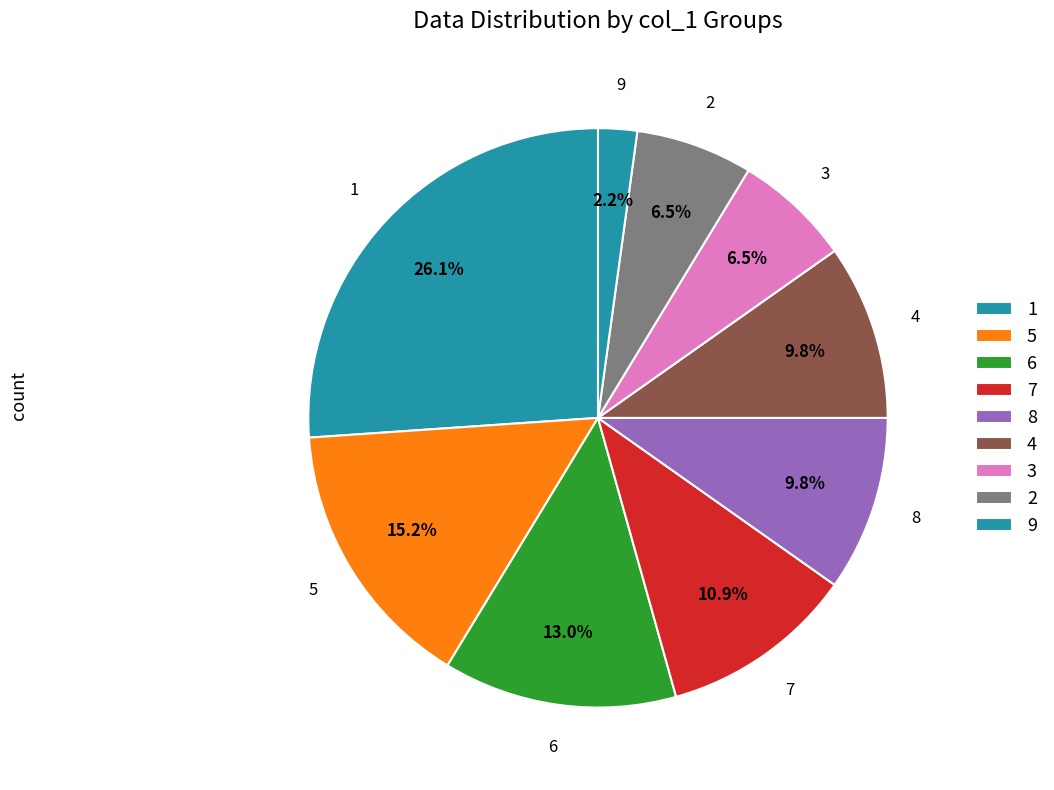

What percentage is the 7 slice, to the nearest percent?

11%